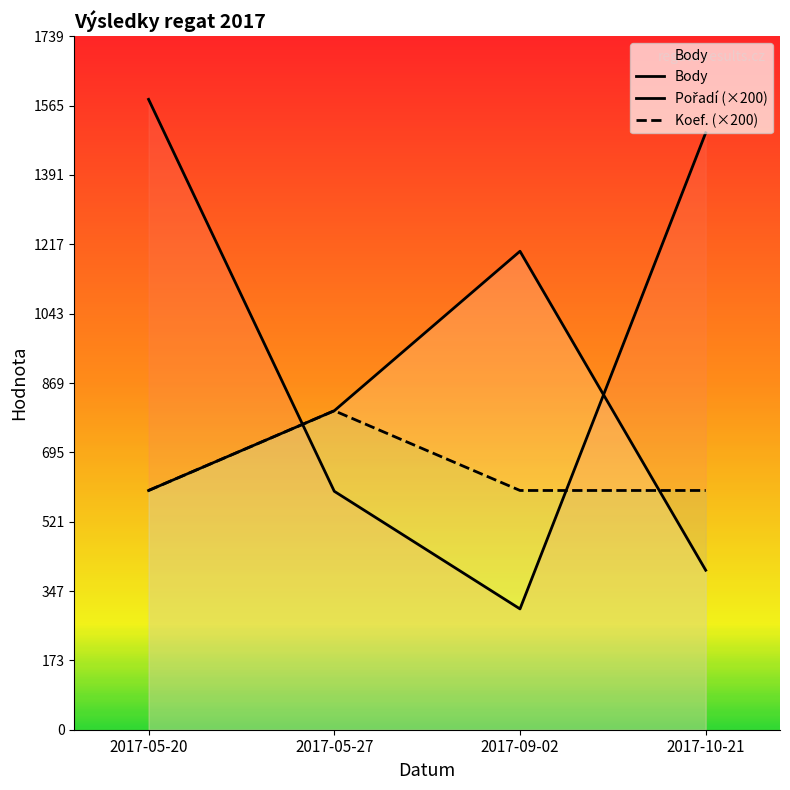

What is the average value of the Pořadí series?

750